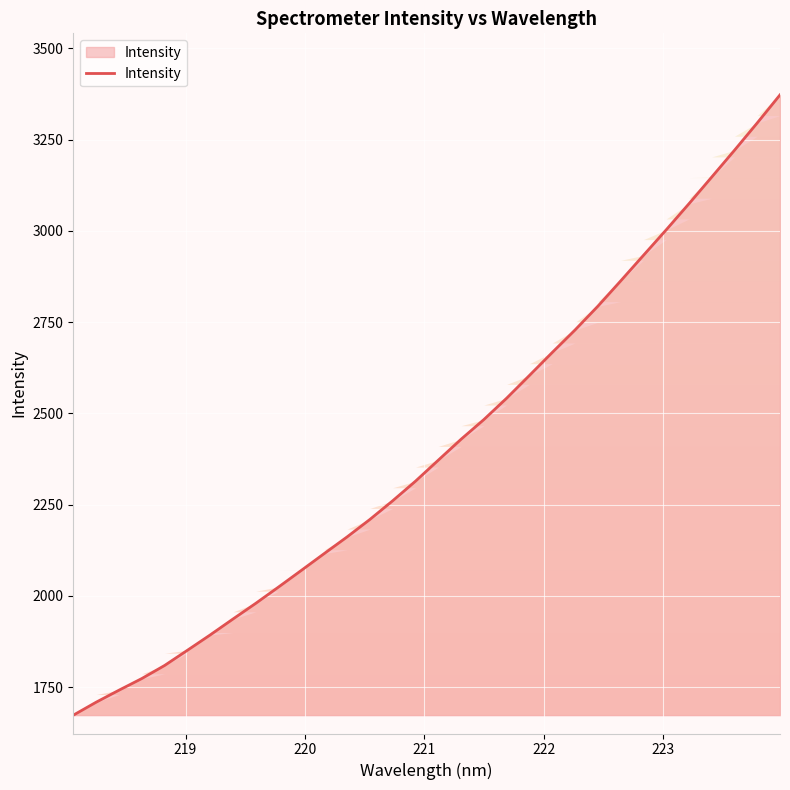

What is the difference between the maximum and minimum values?

1700.0